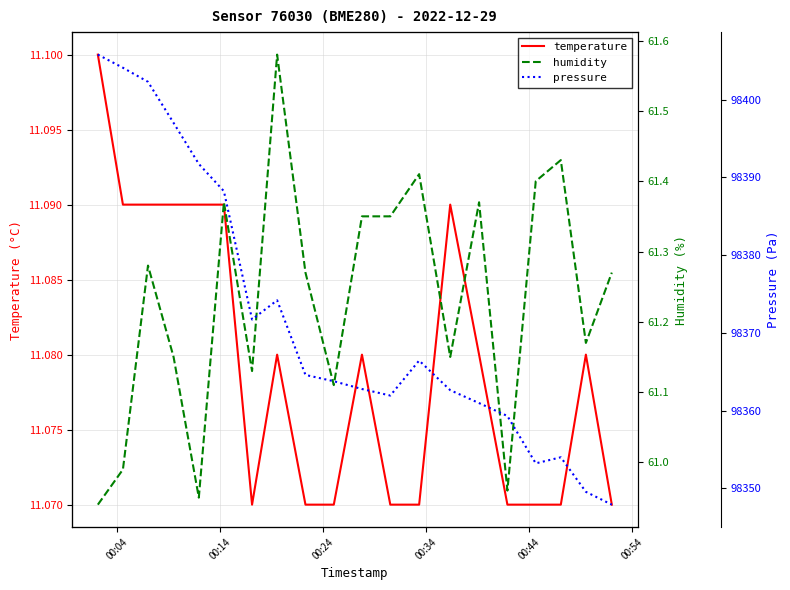

Reading left to right, what are all the values shown in this chart?

temperature: 11.1	11.1	11.1	11.1	11.1	11.1	11.1	11.1	11.1	11.1	11.1	11.1	11.1	11.1	11.1	11.1	11.1	11.1	11.1	11.1
humidity: 60.9	61.0	61.3	61.1	61.0	61.4	61.1	61.6	61.3	61.1	61.4	61.4	61.4	61.1	61.4	61.0	61.4	61.4	61.2	61.3
pressure: 98405.8	98404.1	98402.3	98397.0	98391.7	98388.2	98371.7	98374.2	98364.6	98363.8	98362.8	98361.9	98366.4	98362.6	98361.0	98359.3	98353.2	98354.0	98349.6	98347.9